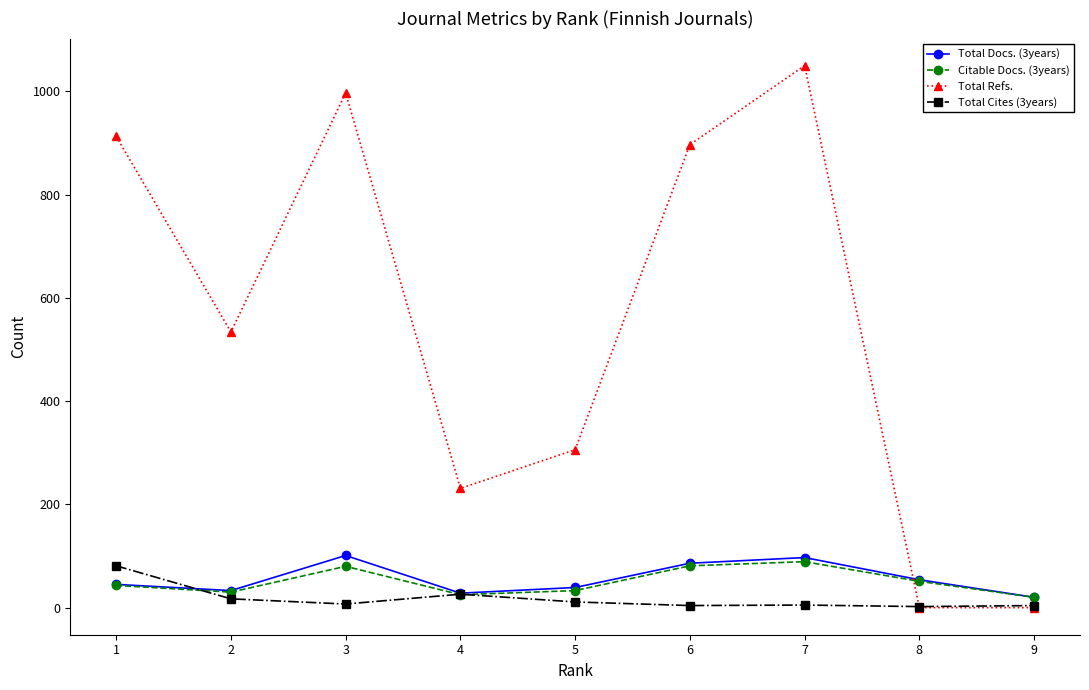

Between 2 and 8, which series saw the biggest shift?

Total Refs.